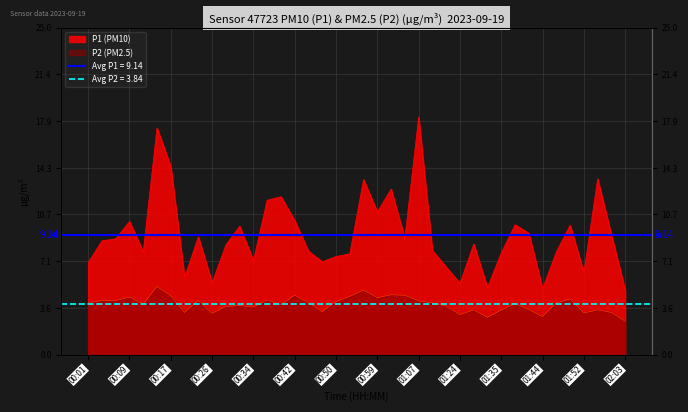

What is the sum of all P2 values?

153.7